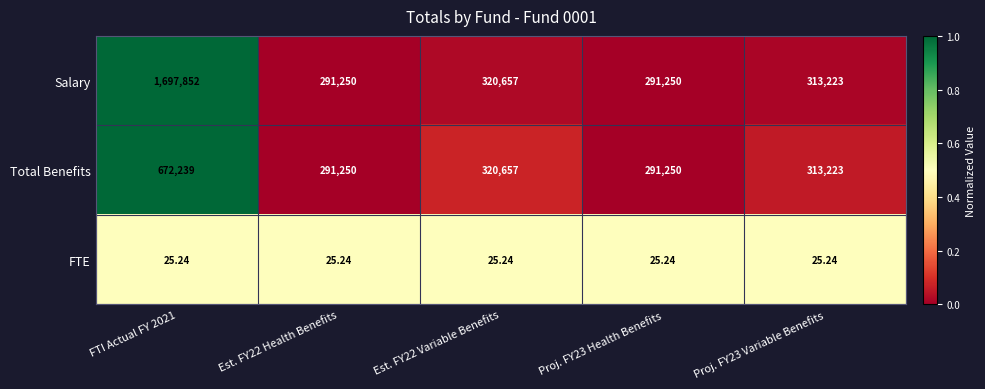

Which series has the largest total across all categories?

Salary